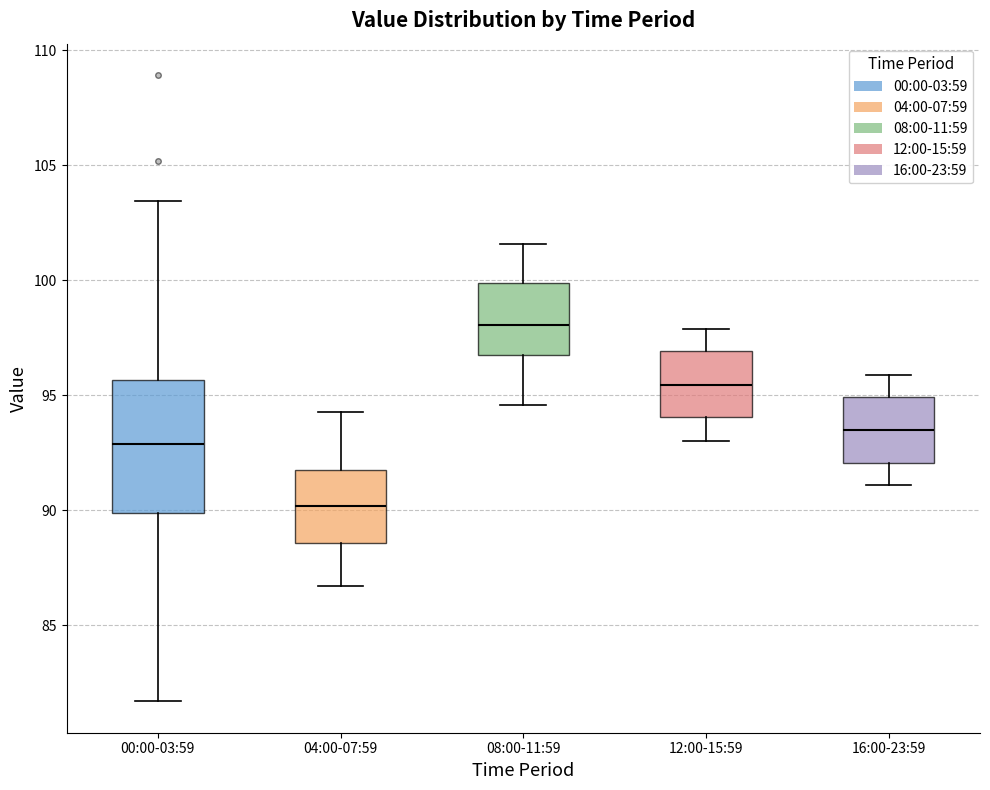

Reading left to right, read every box against the y-axis: the position of its median line, the range the box covers, and the ends of its whiskers. The values are not printed on the chart, so give them approximately, as read against the axis.

00:00-03:59: median 93.0, box 90.0 to 95.5, whiskers 81.5 to 103.5
04:00-07:59: median 90.0, box 88.5 to 92.0, whiskers 86.5 to 94.5
08:00-11:59: median 98.0, box 97.0 to 100.0, whiskers 94.5 to 101.5
12:00-15:59: median 95.5, box 94.0 to 97.0, whiskers 93.0 to 98.0
16:00-23:59: median 93.5, box 92.0 to 95.0, whiskers 91.0 to 96.0